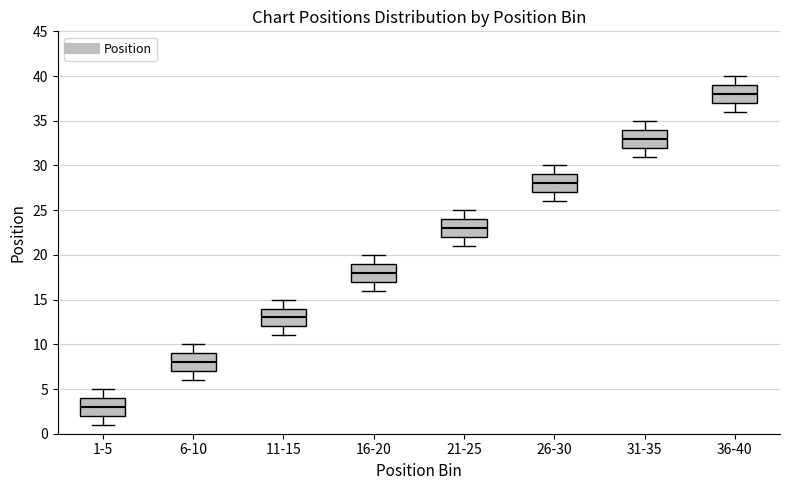

Reading left to right, transcribe this box plot: for each box, give where its median line is, the range the box spans, and where its two whiskers end, as read against the y-axis. The values are not printed on the chart, so give them approximately, as read against the axis.

1-5: median 3, box 2 to 4, whiskers 1 to 5
6-10: median 8, box 7 to 9, whiskers 6 to 10
11-15: median 13, box 12 to 14, whiskers 11 to 15
16-20: median 18, box 17 to 19, whiskers 16 to 20
21-25: median 23, box 22 to 24, whiskers 21 to 25
26-30: median 28, box 27 to 29, whiskers 26 to 30
31-35: median 33, box 32 to 34, whiskers 31 to 35
36-40: median 38, box 37 to 39, whiskers 36 to 40